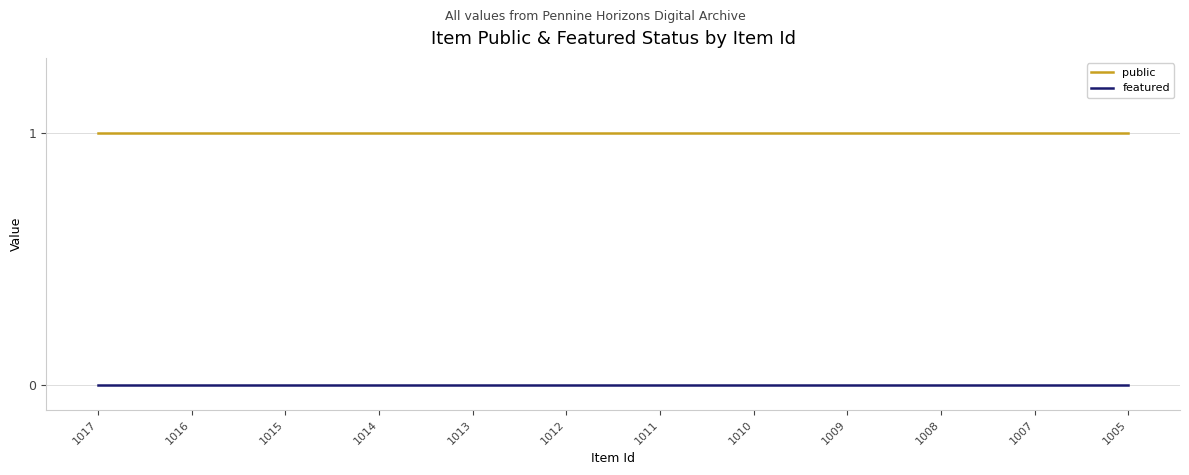

Is the value of public at 1010 greater than the value of featured at 1010?

Yes